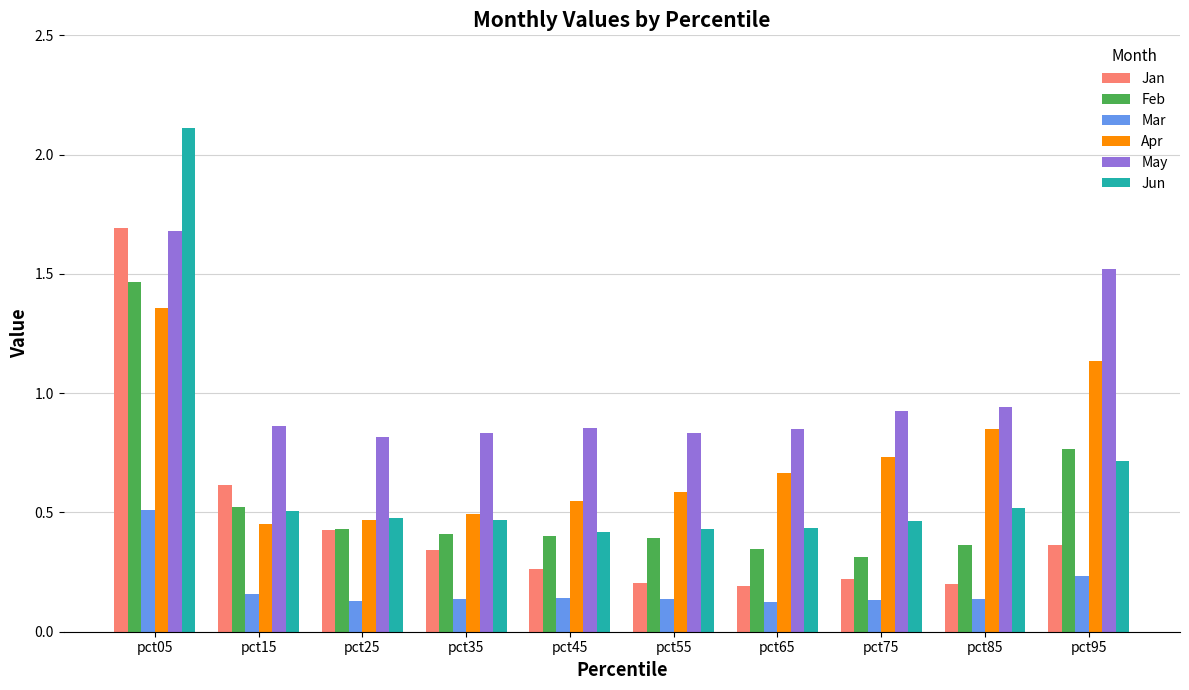

What are all the series names shown in the legend?

Jan, Feb, Mar, Apr, May, Jun